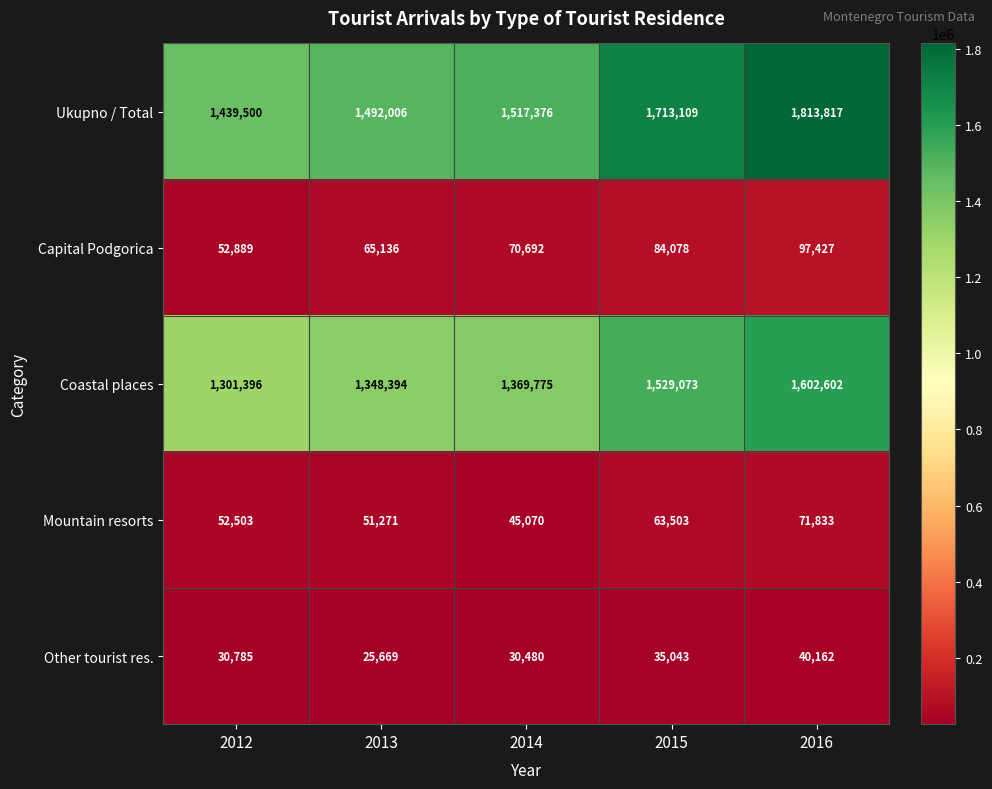

At which label is Capital Podgorica closest to 75158?

2014